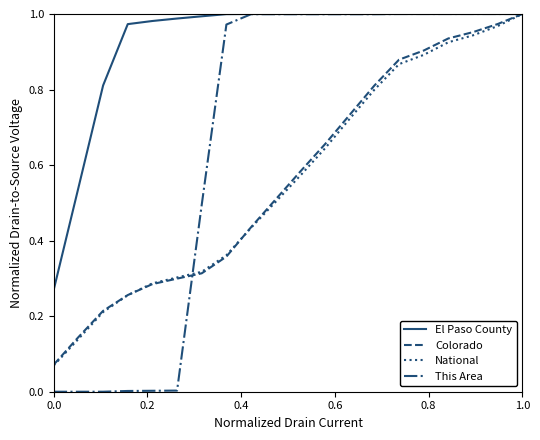

Which series has the largest total across all categories?

El Paso County